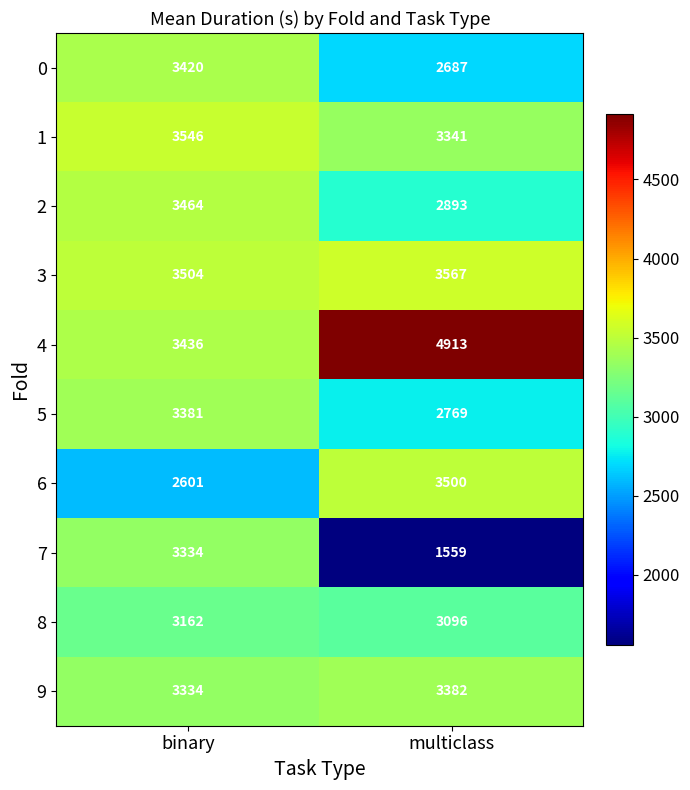

At which category is the sum across all series the highest?

binary